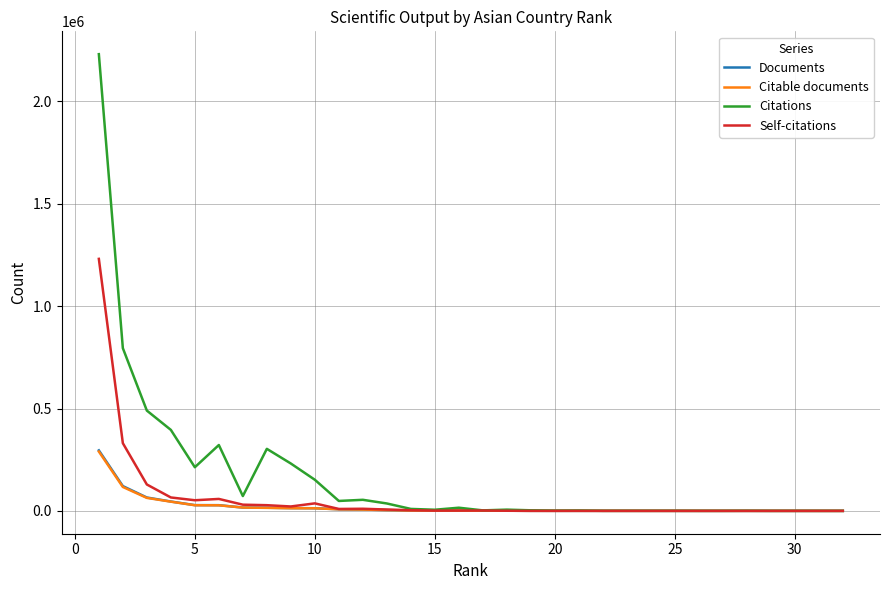

What are all the series names shown in the legend?

Documents, Citable documents, Citations, Self-citations